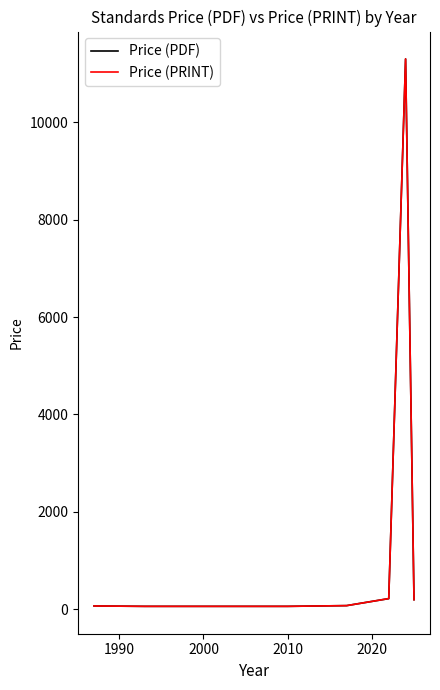

Which category has the lowest value across all series?

1990